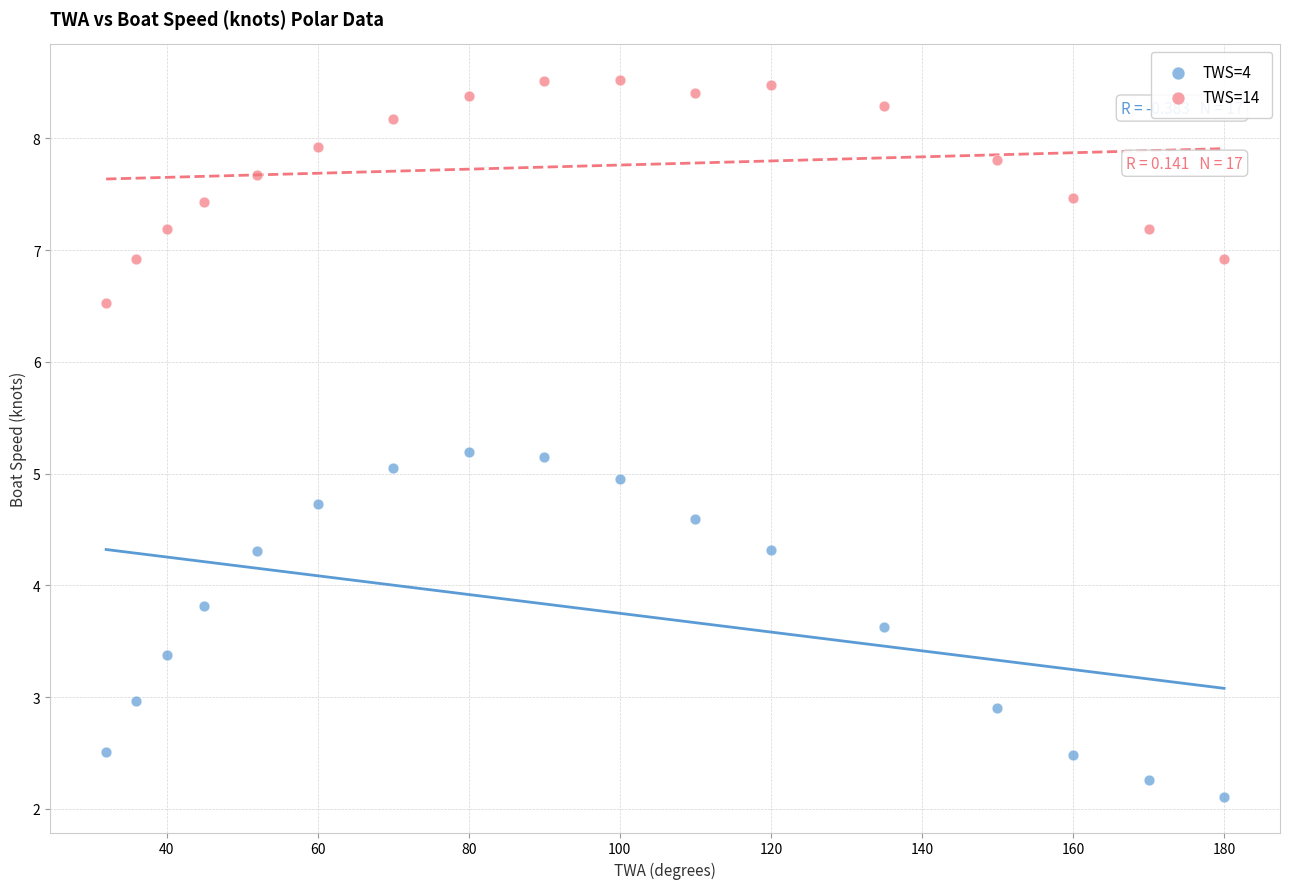

What is the X range (max minus min) for the scatter plot?

148.0